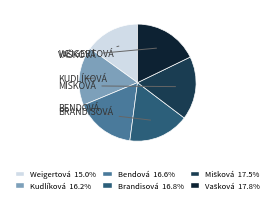

Is there any slice that represents more than half of the pie?

No